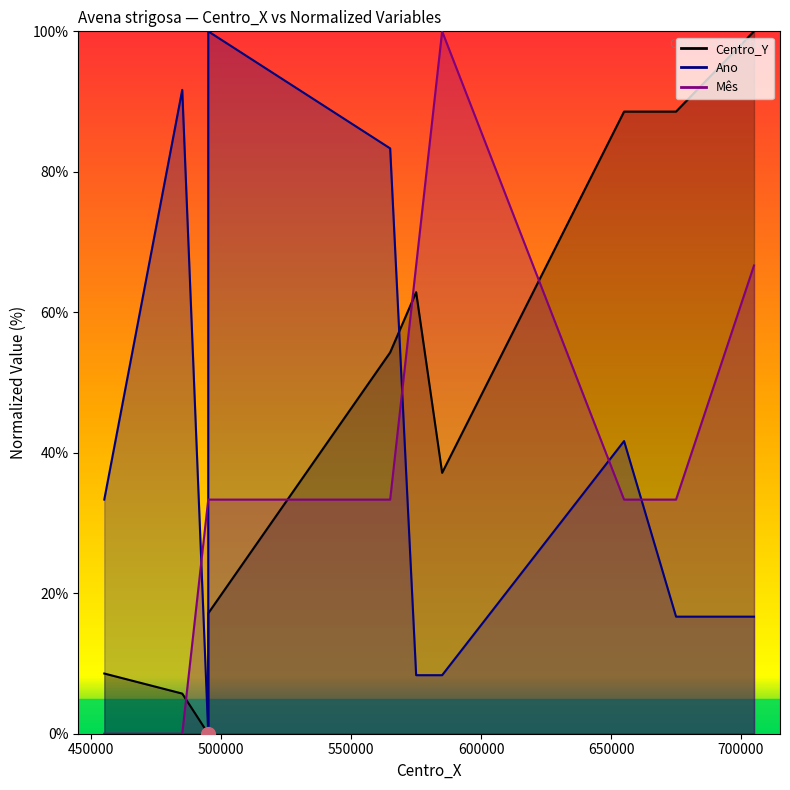

What are all the series names shown in the legend?

Centro_Y, Ano, Mes